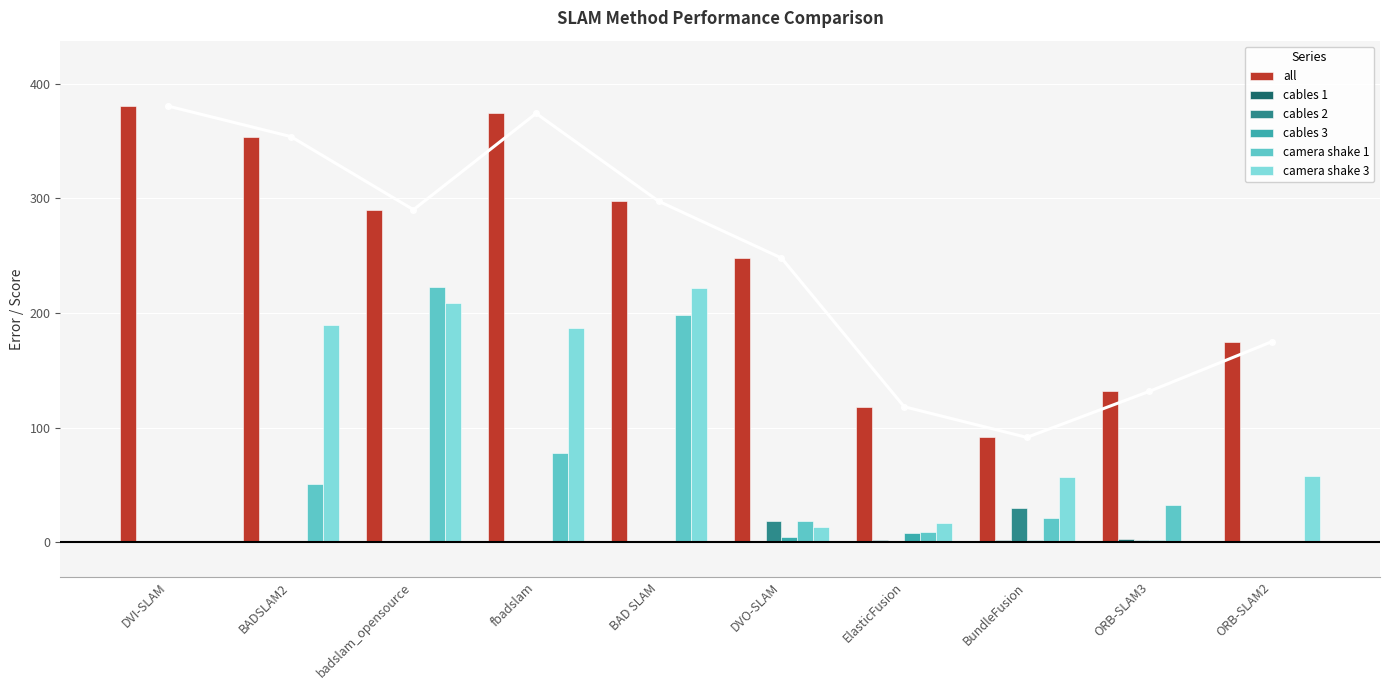

Reading left to right, transcribe all the data shown in this chart.

all: 380.6	354.0	290.2	374.2	297.5	248.1	118.4	91.6	131.8	175.2
cables 1: 0.4	0.6	0.4	0.7	0.5	0.5	2.2	1.9	3.1	1.2
cables 2: 0.9	0.8	0.5	0.7	0.6	19.0	1.5	30.0	1.8	1.2
cables 3: 0.5	0.6	0.7	0.5	0.9	4.4	8.5	2.3	1.9	1.0
camera shake 1: 1.3	50.9	222.4	77.9	198.6	19.0	9.0	21.5	32.6	0.0
camera shake 3: 1.4	190.0	209.1	187.3	221.8	13.9	17.3	57.4	0.0	58.4